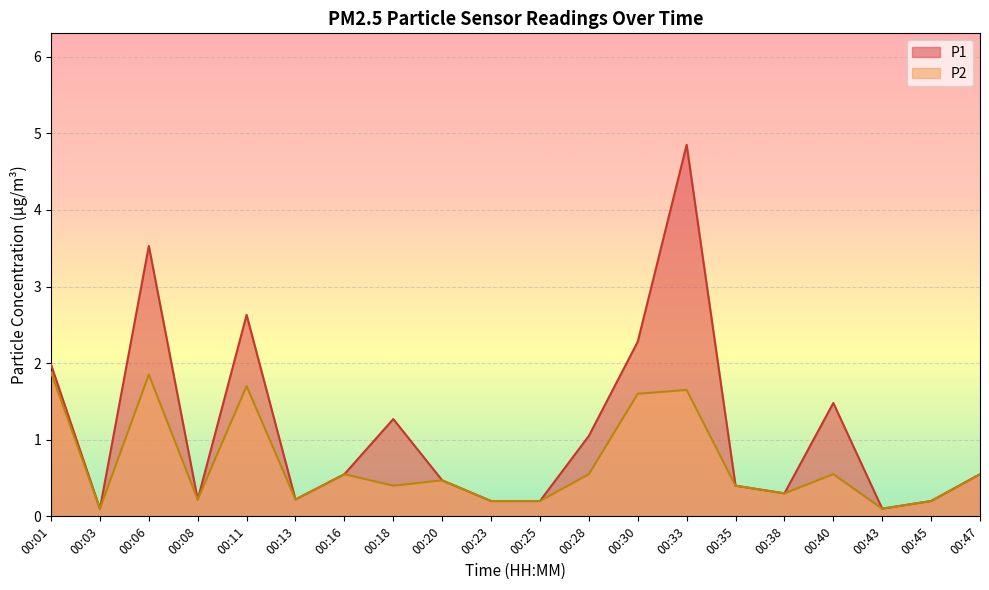

Is the value of P2 at 00:45 greater than the value of P1 at 00:35?

No